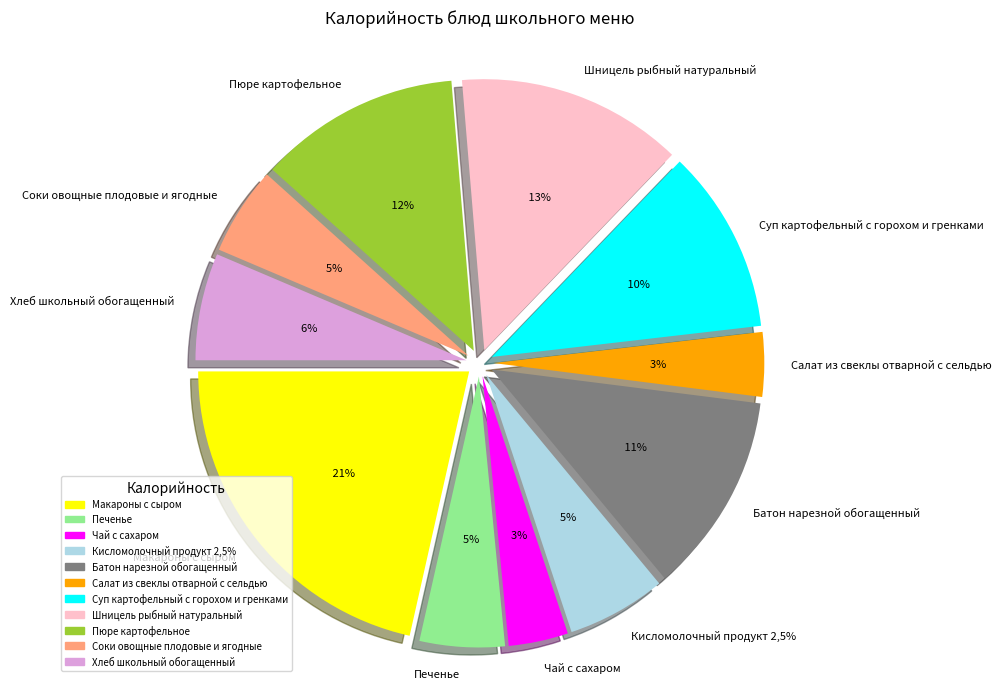

Approximately how many times larger is the value at Суп картофельный с горохом и гренками compared to Чай с сахаром?

3.1